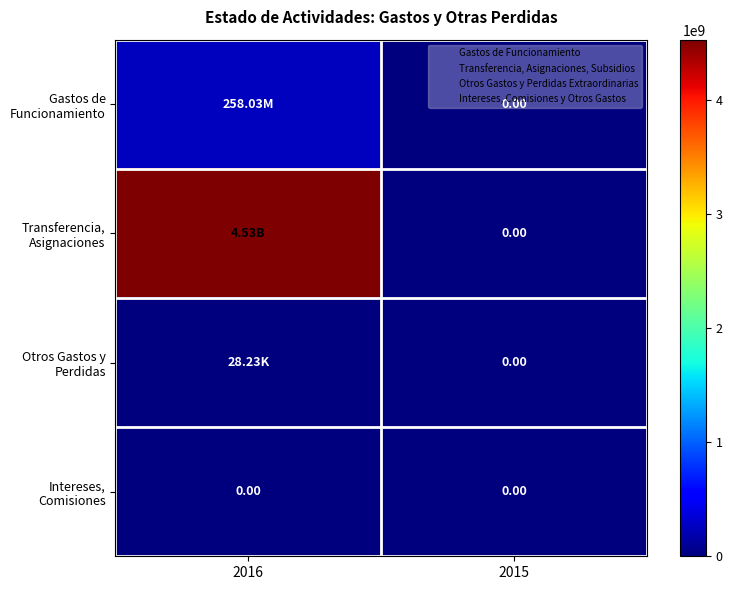

What is the difference between the Gastos de Funcionamiento values at 2015 and 2016?

258030253.9